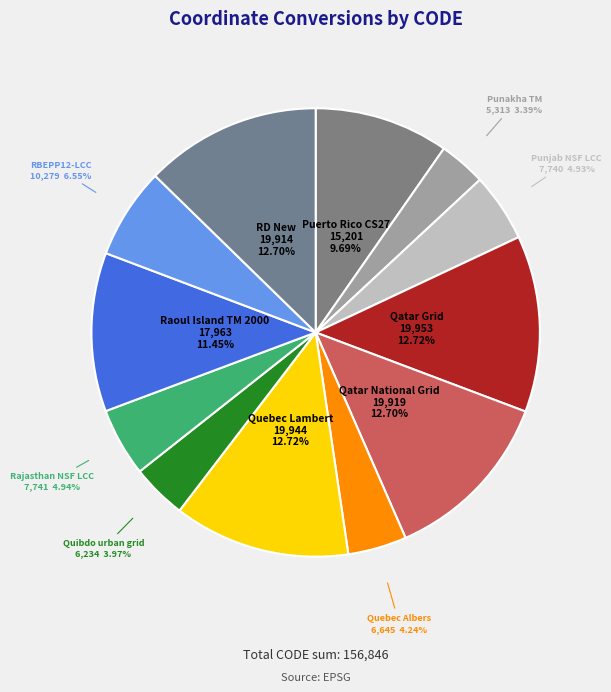

Count the number of slices in the pie.

12